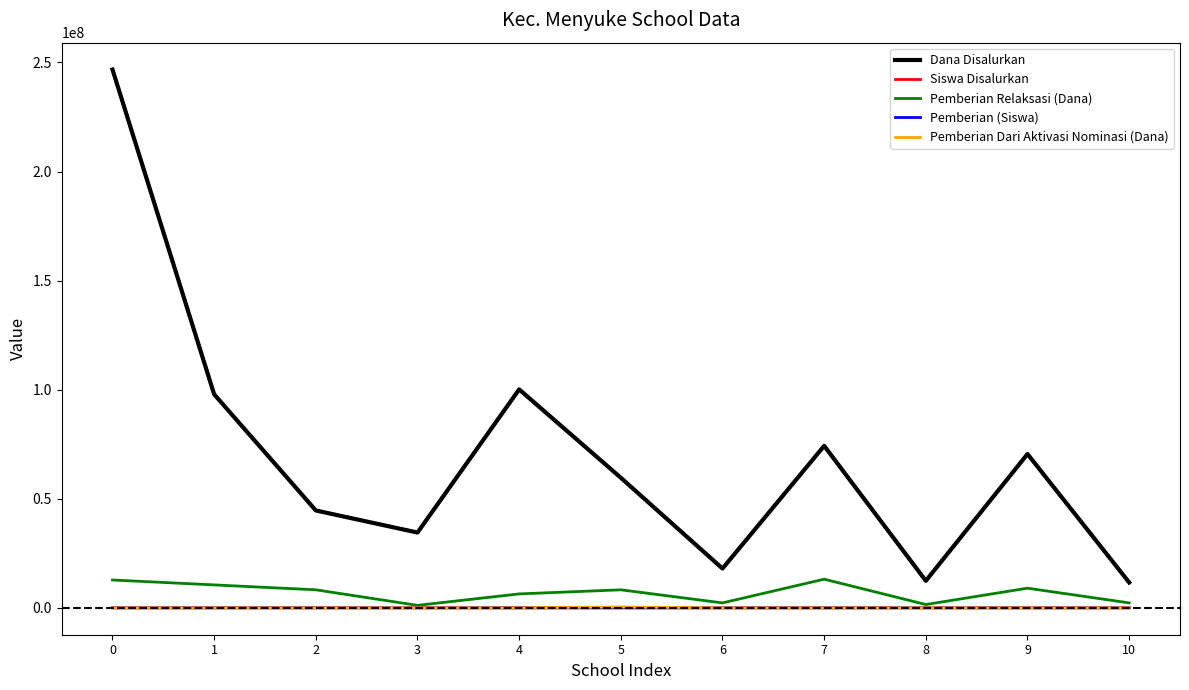

Which series changed the most between 2 and 10?

Dana Disalurkan